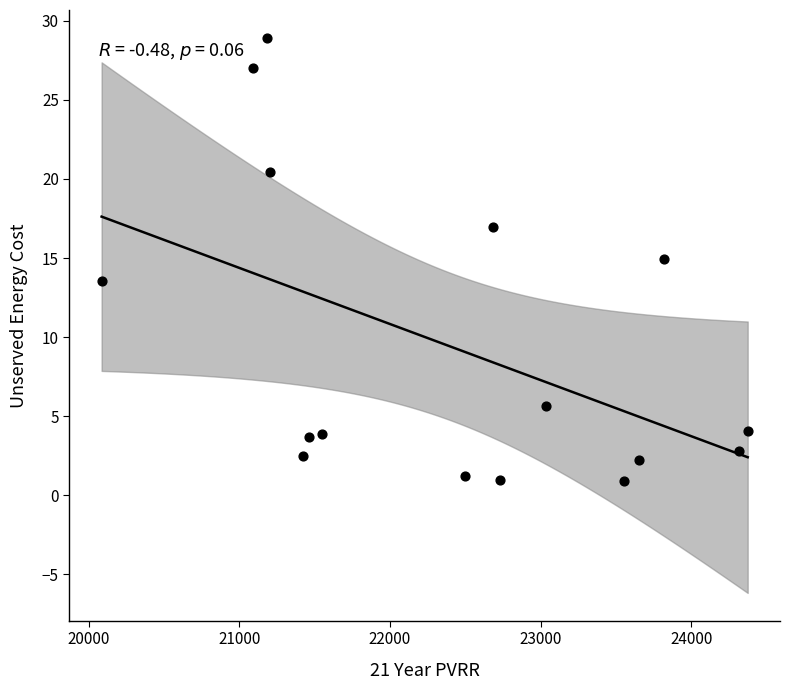

What Y value in the scatter plot is closest to 14?

13.6